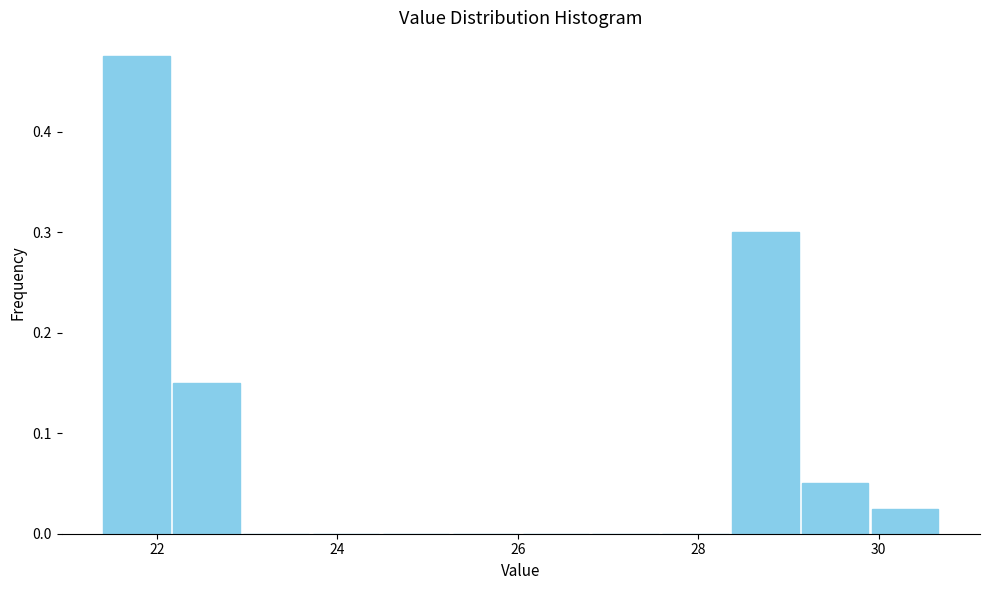

Read against the x-axis, roughly where is the centre of the tallest bar?

21.8